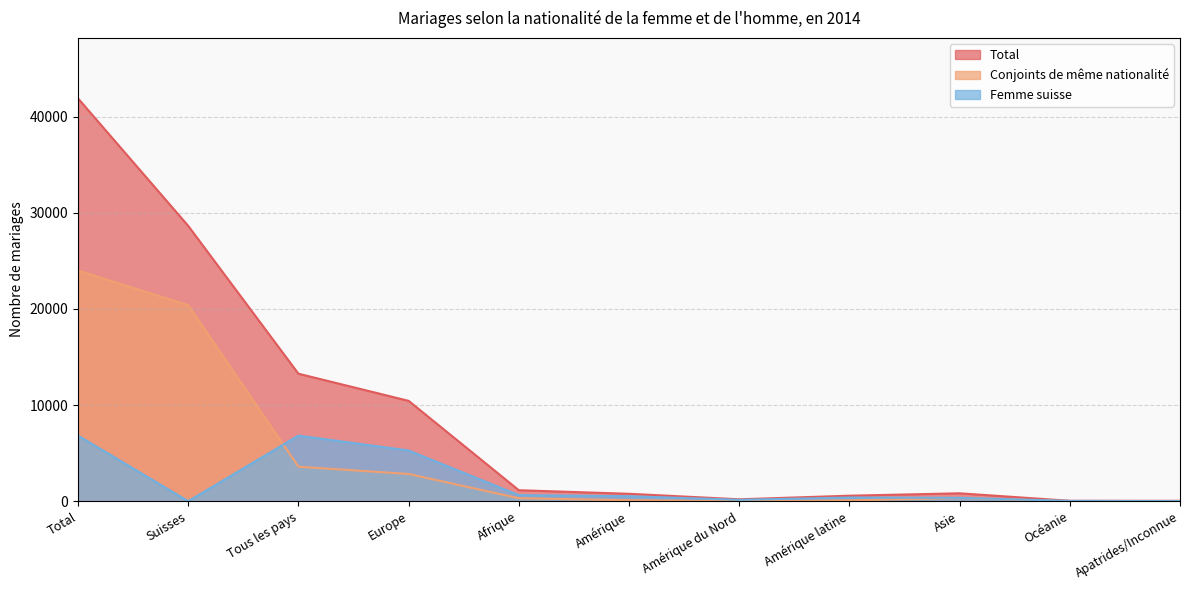

What is the label of the 8th point from the right?

Europe